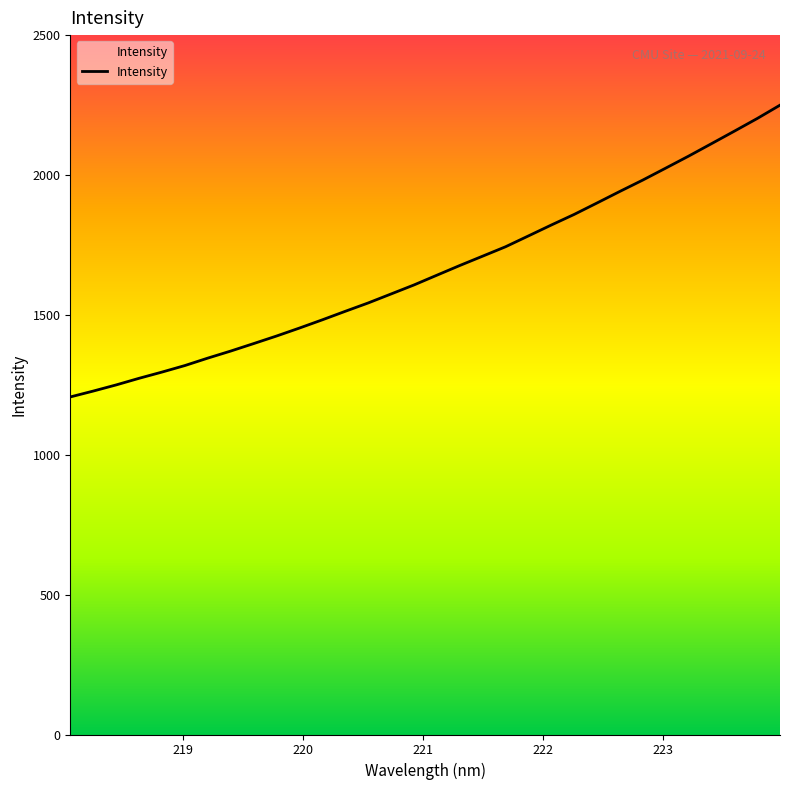

What is the maximum value shown in the chart?

2249.6